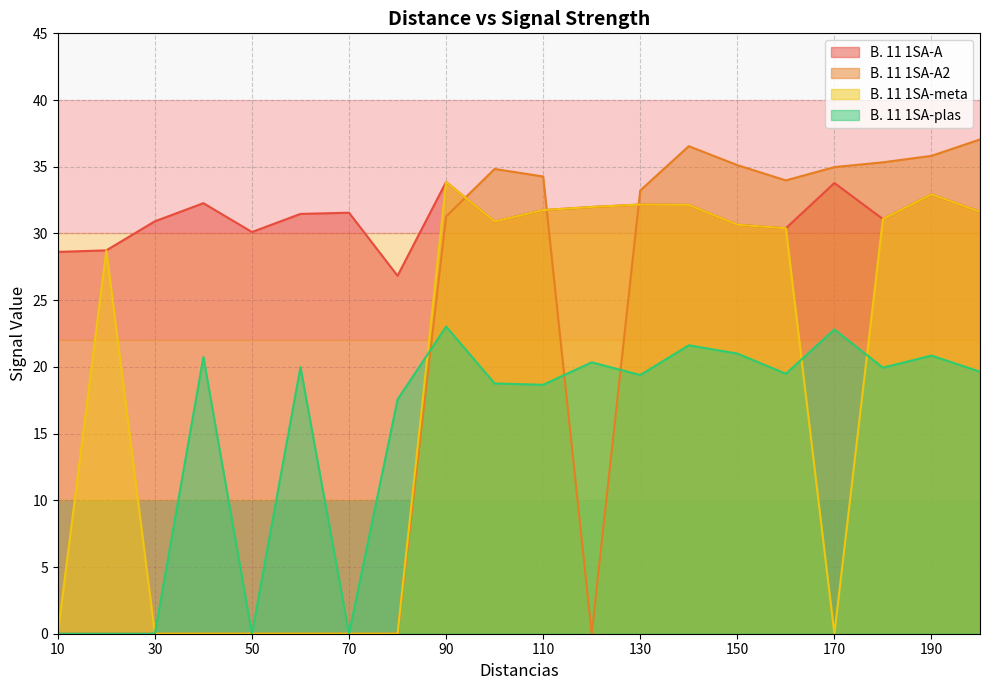

What is the value of the B. 11 1SA-A point at the 9th from the left?

33.9